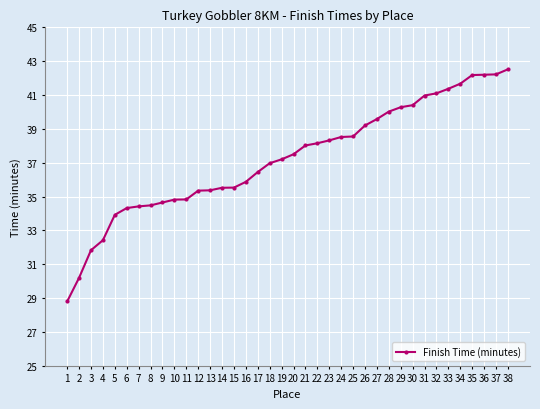

True or false: the data shows 56.0 at 11.

False